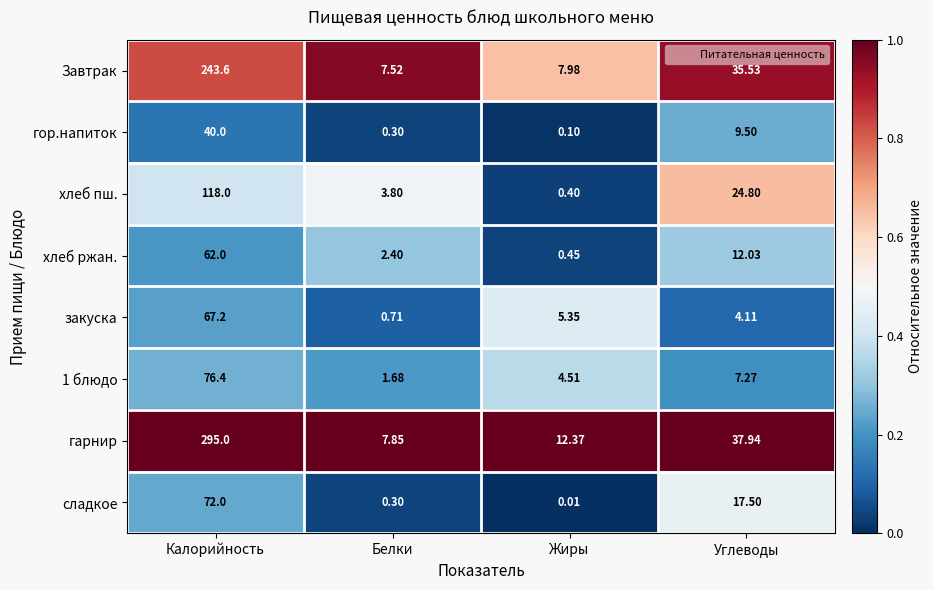

Rank the categories by закуска value from lowest to highest.

Белки, Углеводы, Жиры, Калорийность